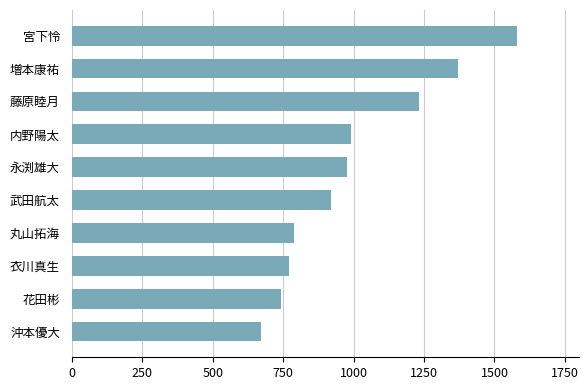

What is the value of the 3rd bar from the top?

1232